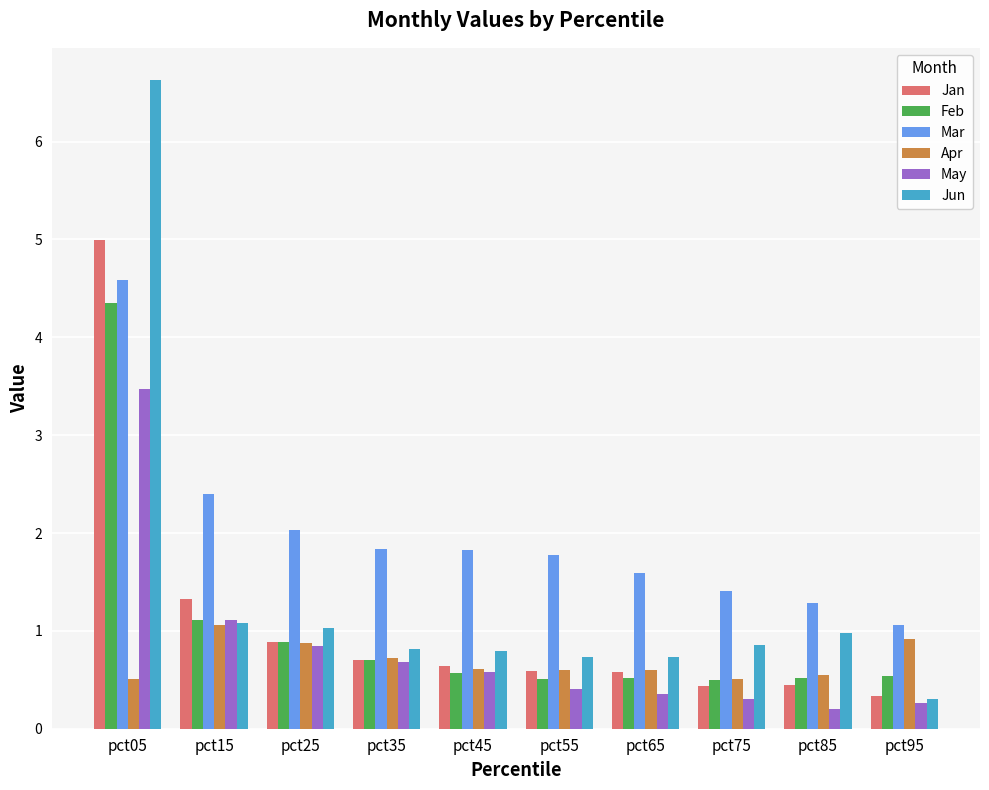

Is the value of Apr at pct65 greater than the value of Feb at pct35?

No